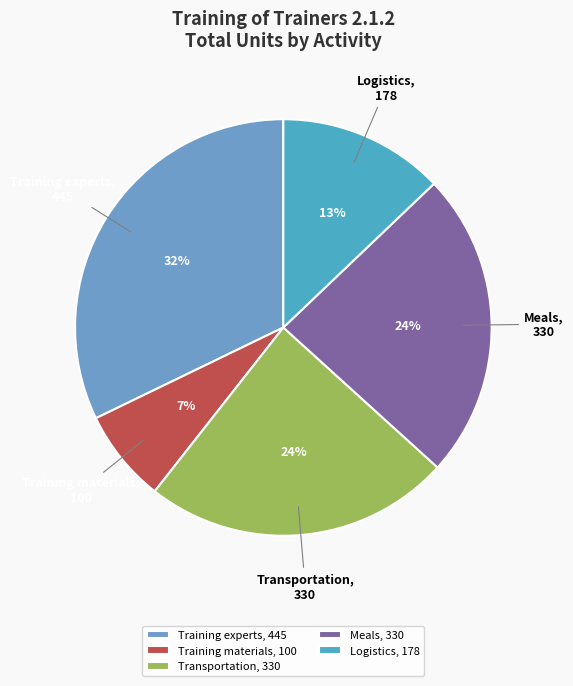

What is the smallest slice in the pie chart?

Training materials, 100